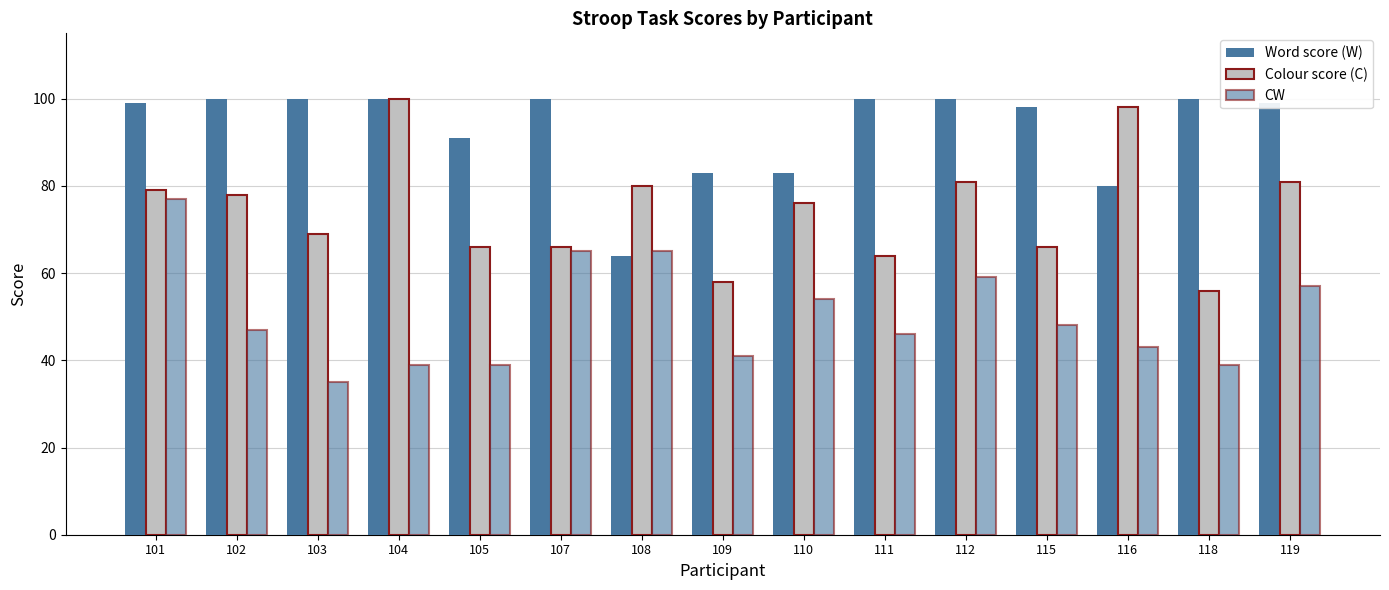

Which series has the widest spread of values?

Colour score (C)